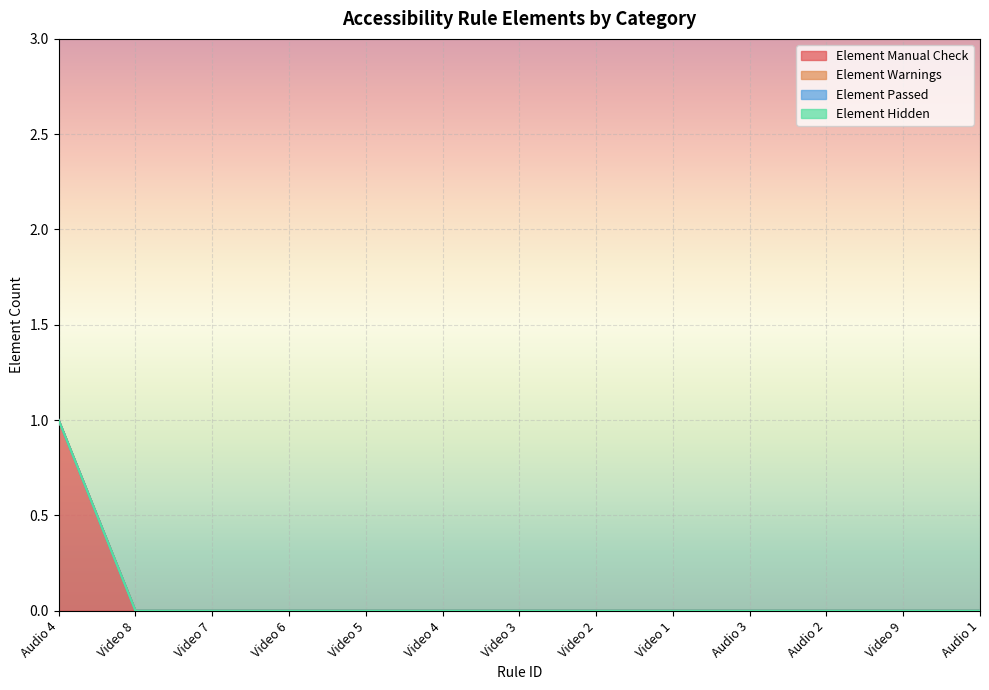

Where is Element Passed nearest to the value 0?

Audio 4